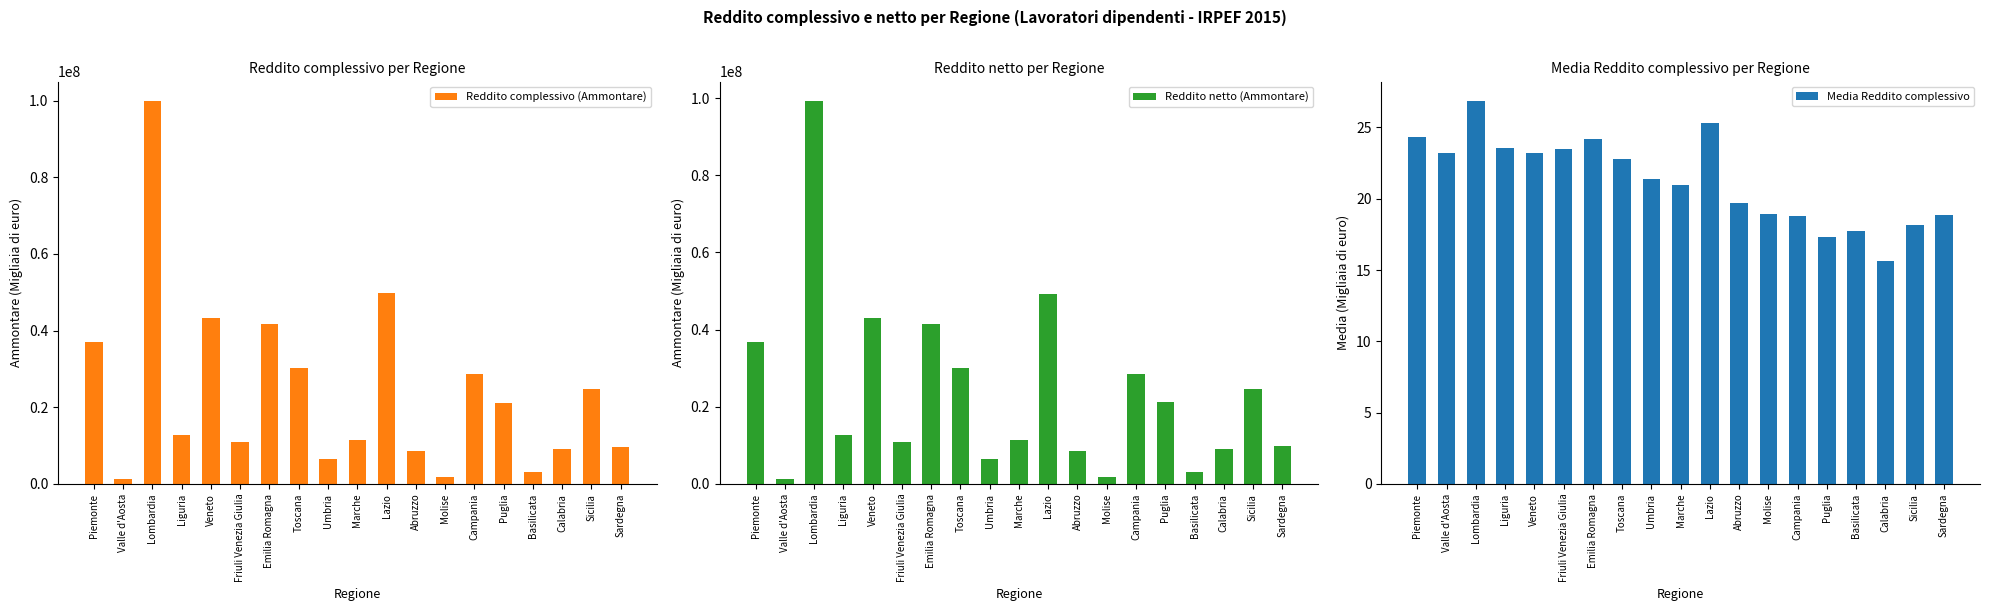

How many bars are there in total?

57